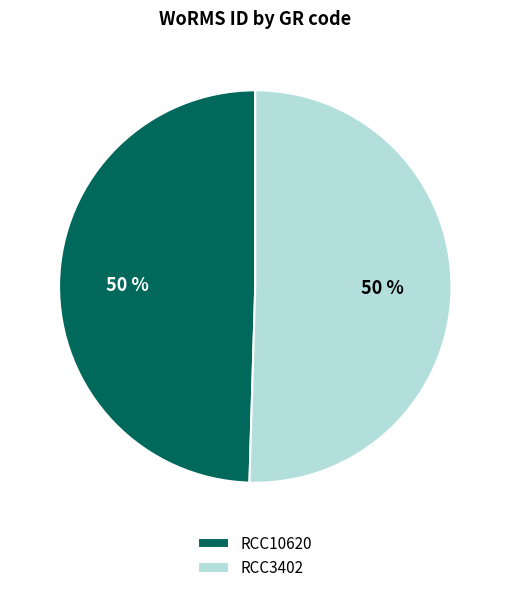

Combined, do RCC3402 and RCC10620 account for over 50%?

Yes